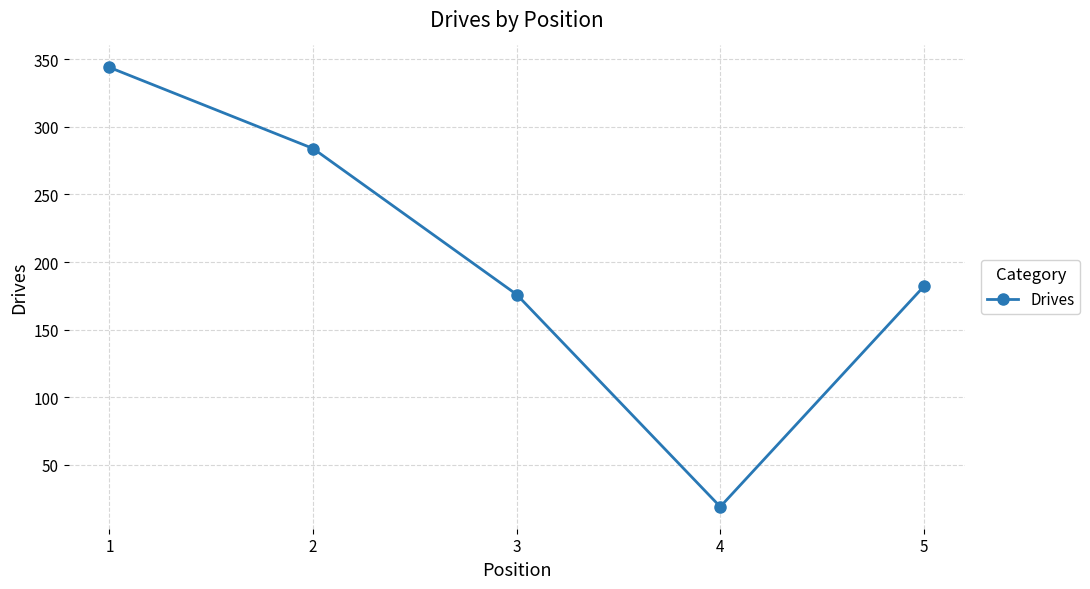

What is the average value?

201